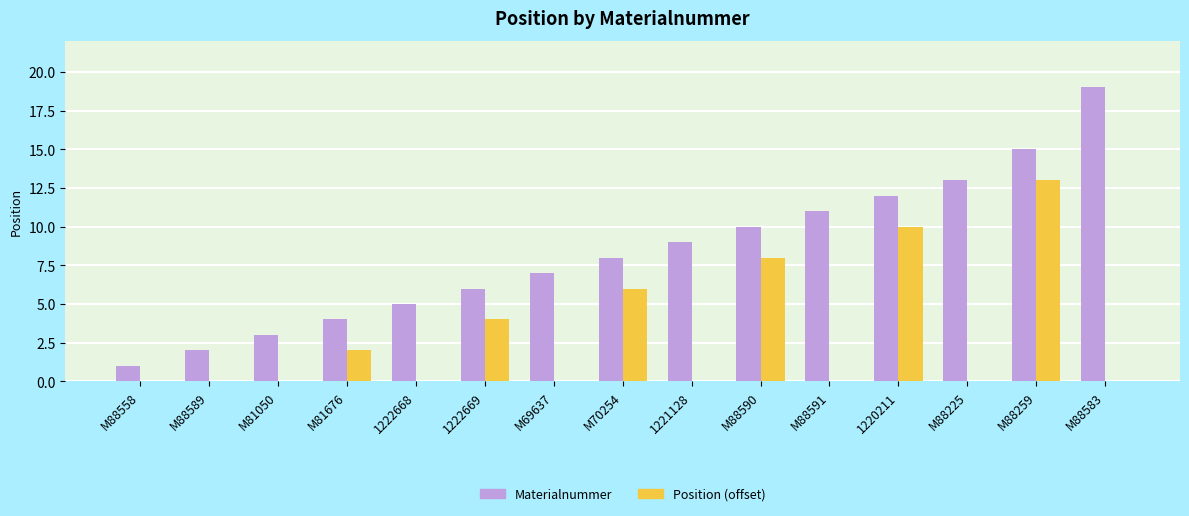

Is the value of Materialnummer at M88225 greater than the value of Position (offset) at M88558?

Yes